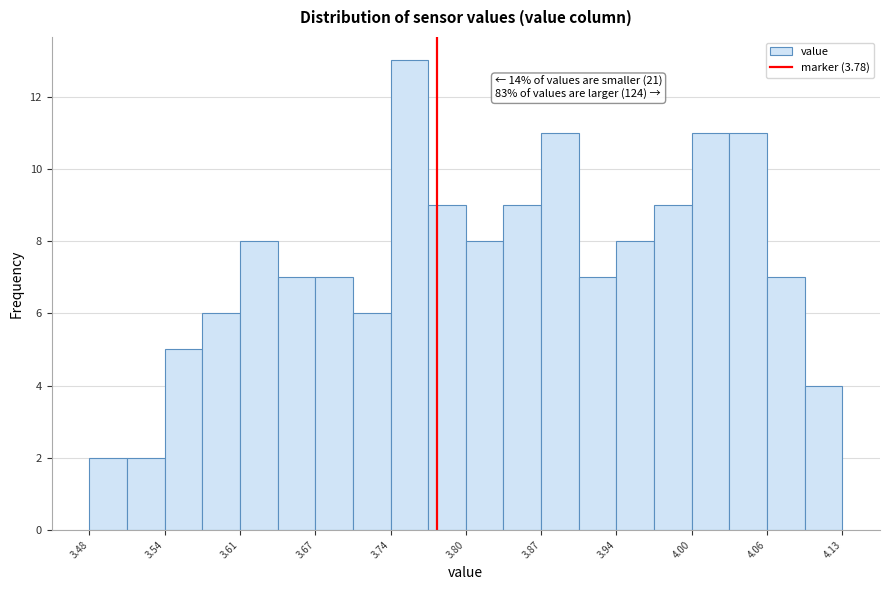

Read against the x-axis, roughly where is the centre of the tallest bar?

3.76